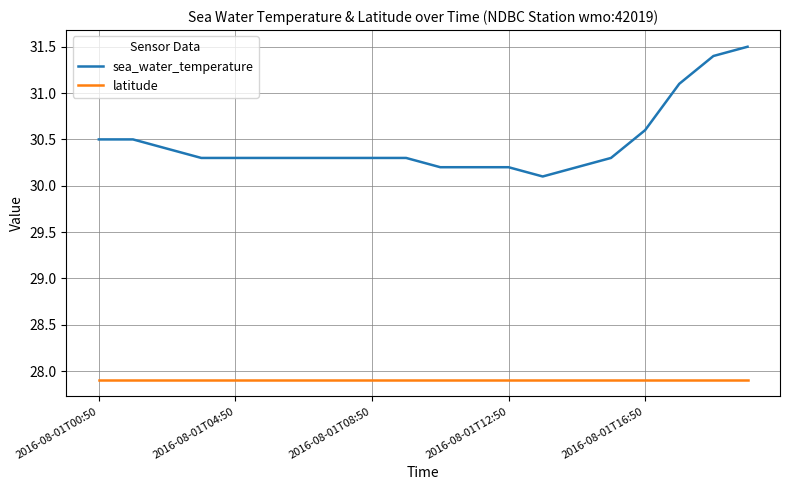

What are all the series names shown in the legend?

sea_water_temperature, latitude